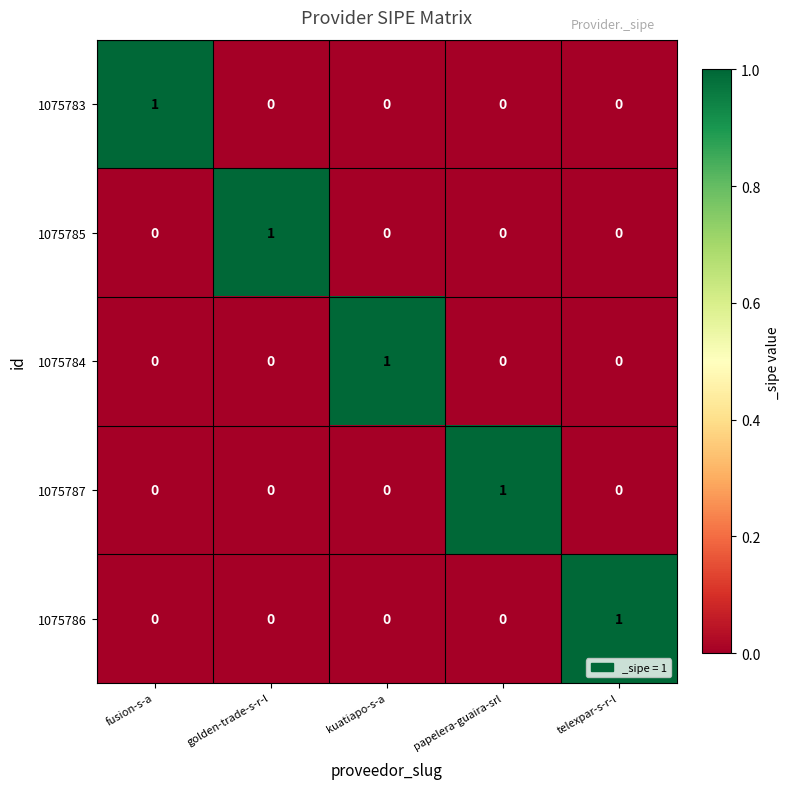

True or false: 1075783 has a value of 0 at telexpar-s-r-l.

True